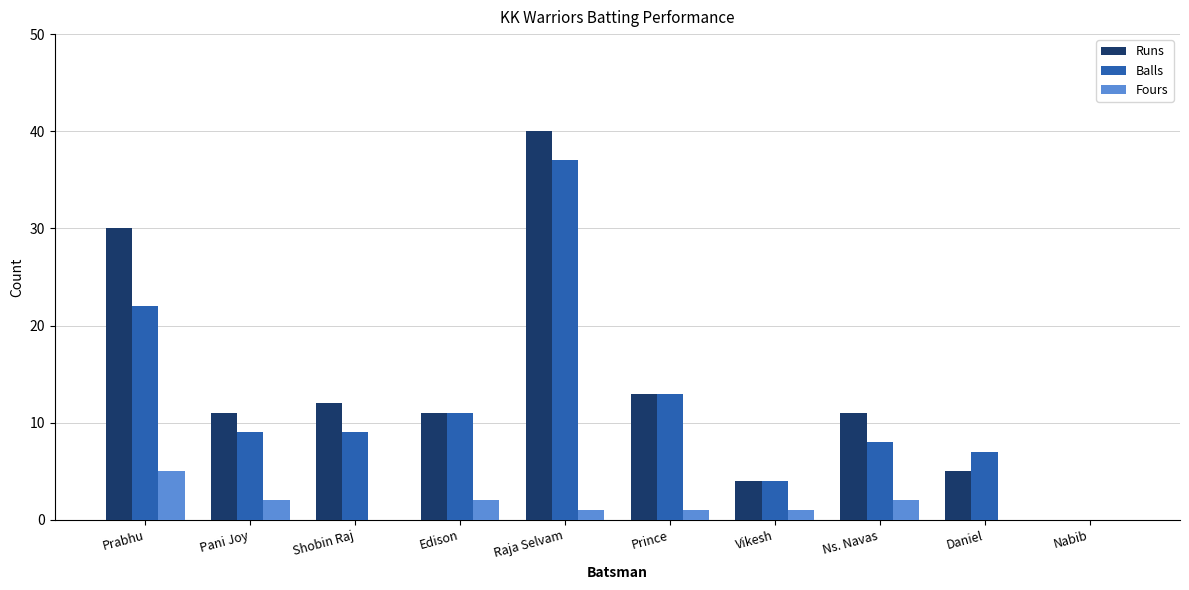

Is the value of Fours at Vikesh greater than the value of Balls at Daniel?

No